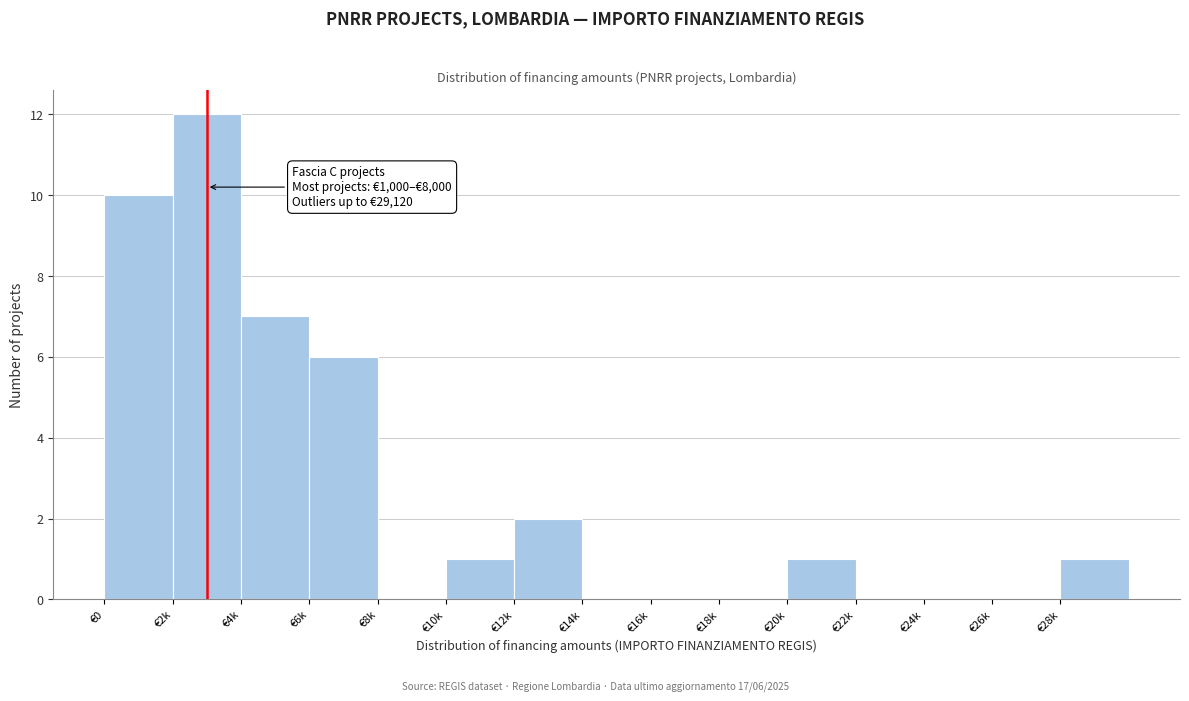

Reading left to right, transcribe all the data shown in this chart.

€0=10	€2k=12	€4k=7	€6k=6	€8k=0	€10k=1	€12k=2	€14k=0	€16k=0	€18k=0	€20k=1	€22k=0	€24k=0	€26k=0	€28k=1